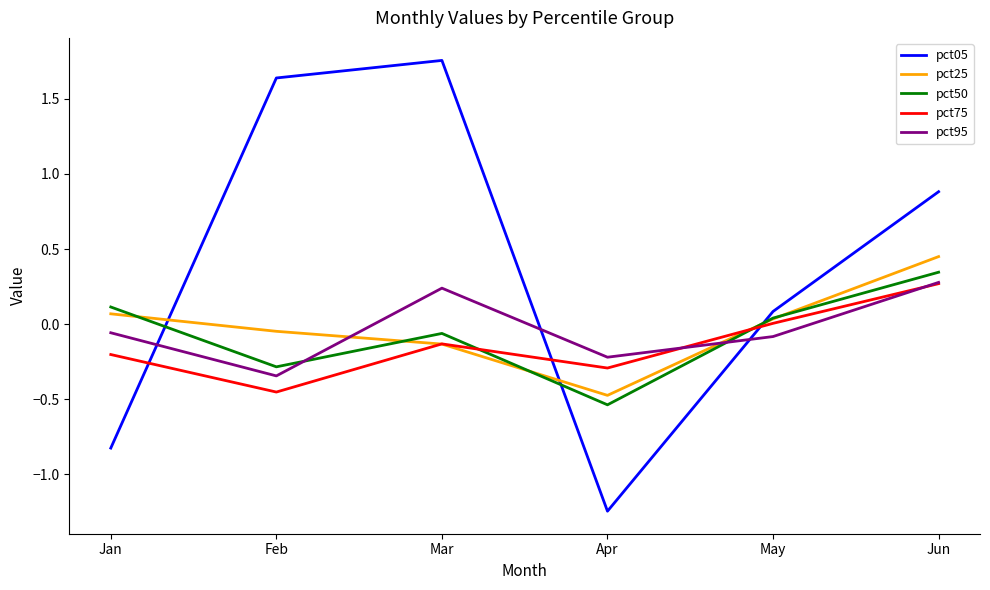

Is the value of pct50 at Jan greater than the value of pct75 at Apr?

Yes